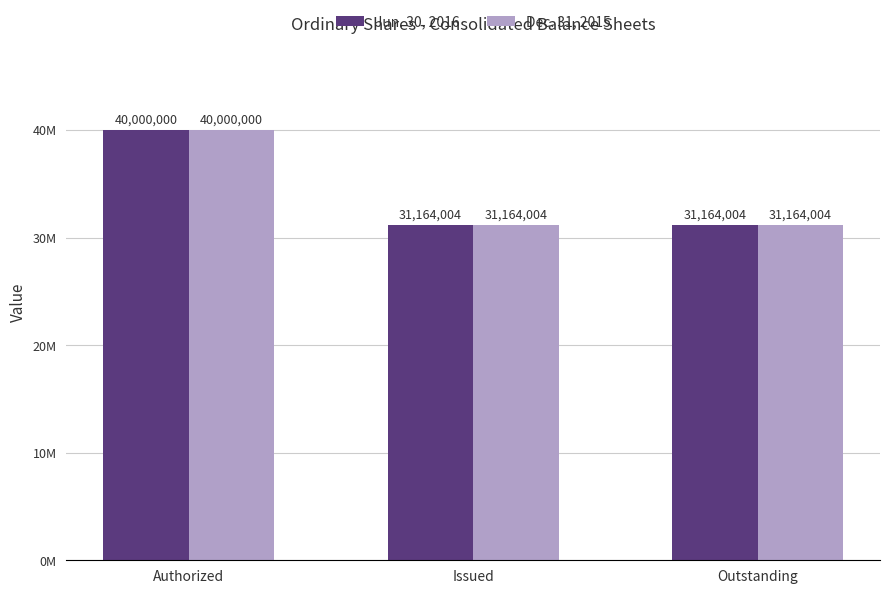

At how many categories does at least one series exceed 33985701?

1